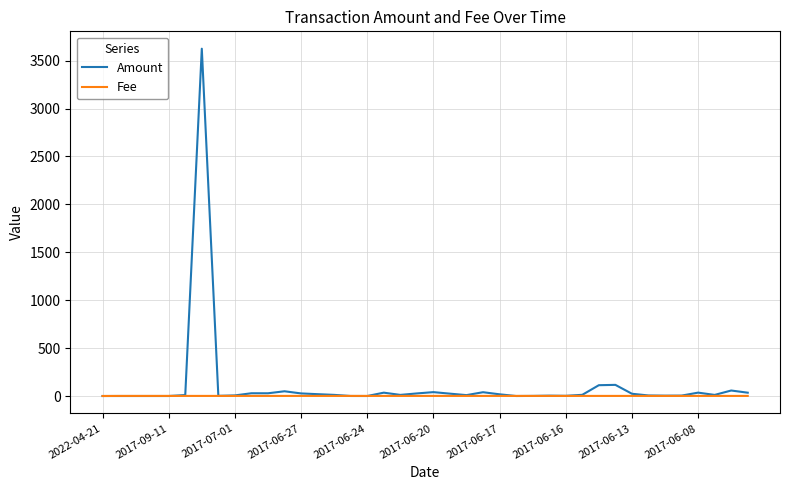

List the series in order of their peak value, lowest first.

Fee, Amount